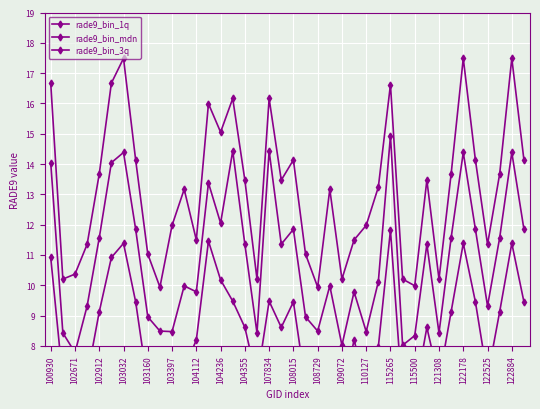

What is the spread (max minus min) of values at 29?

4.0